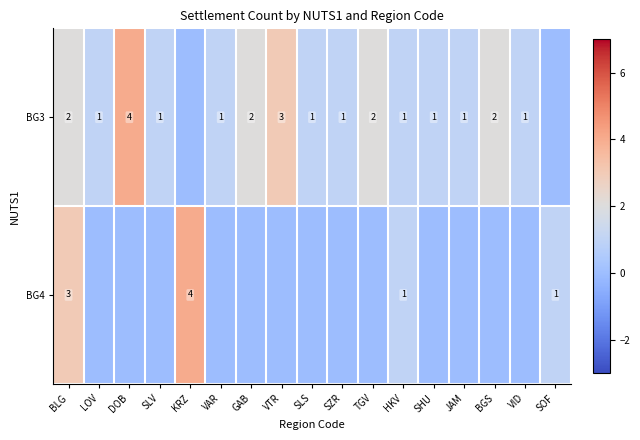

What is the total value across all series at LOV?

1